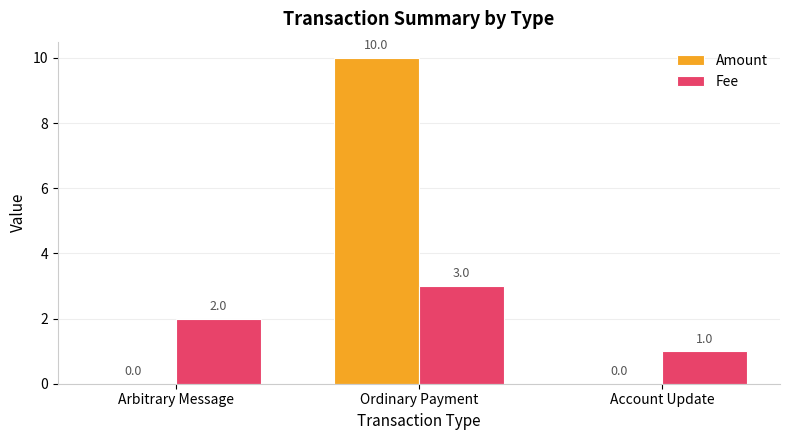

What is the greatest value displayed?

10